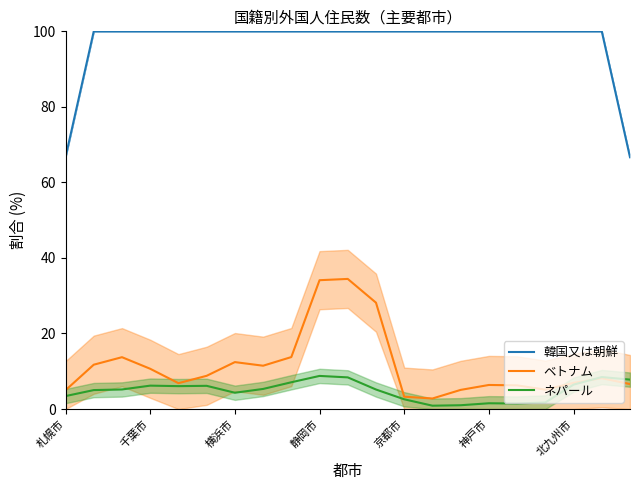

What is the value of the ネパール point at the 18th from the left?

1.7